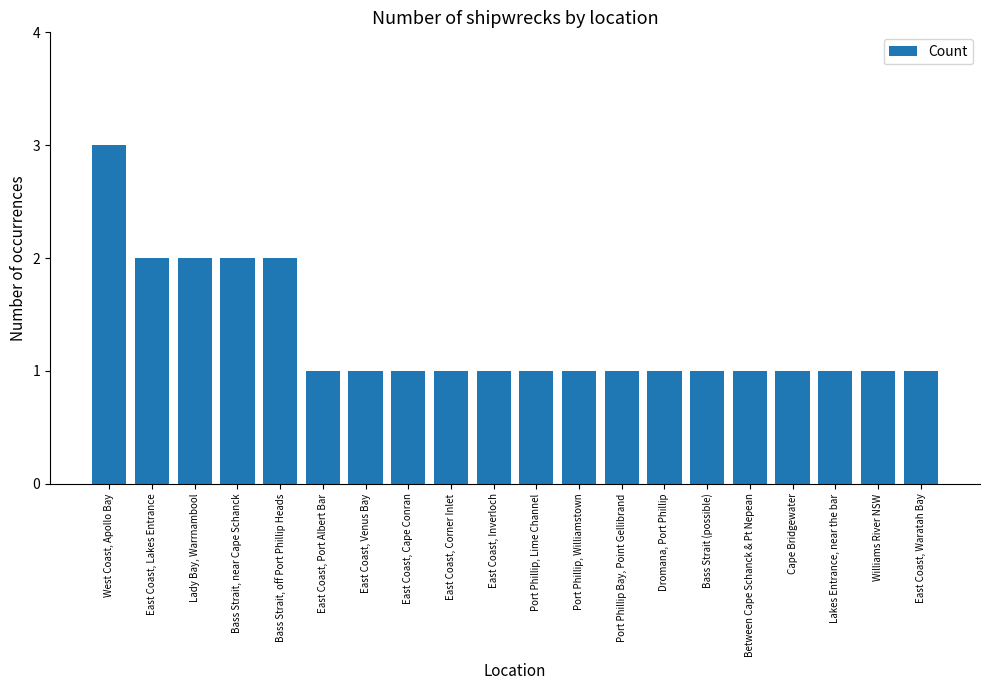

The value at East Coast, Lakes Entrance is 2. True or false?

True